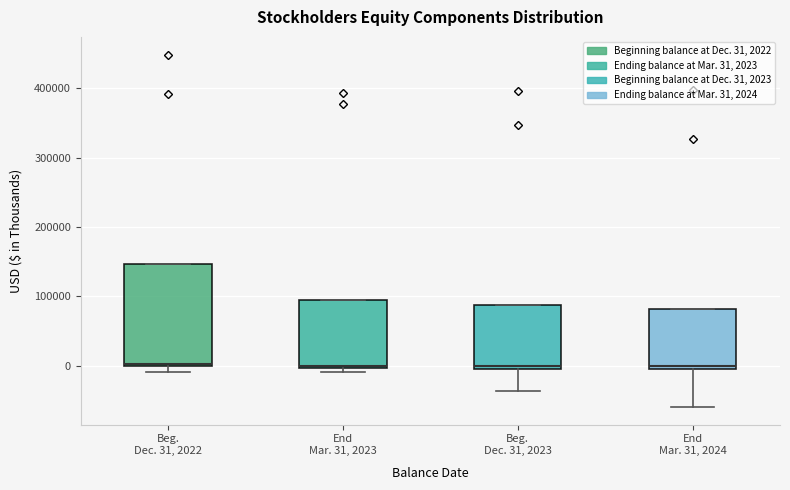

Where is the lower edge of the box for End Mar. 31, 2023 on the y-axis? The values are not printed on the chart, so give them approximately, as read against the axis.

0